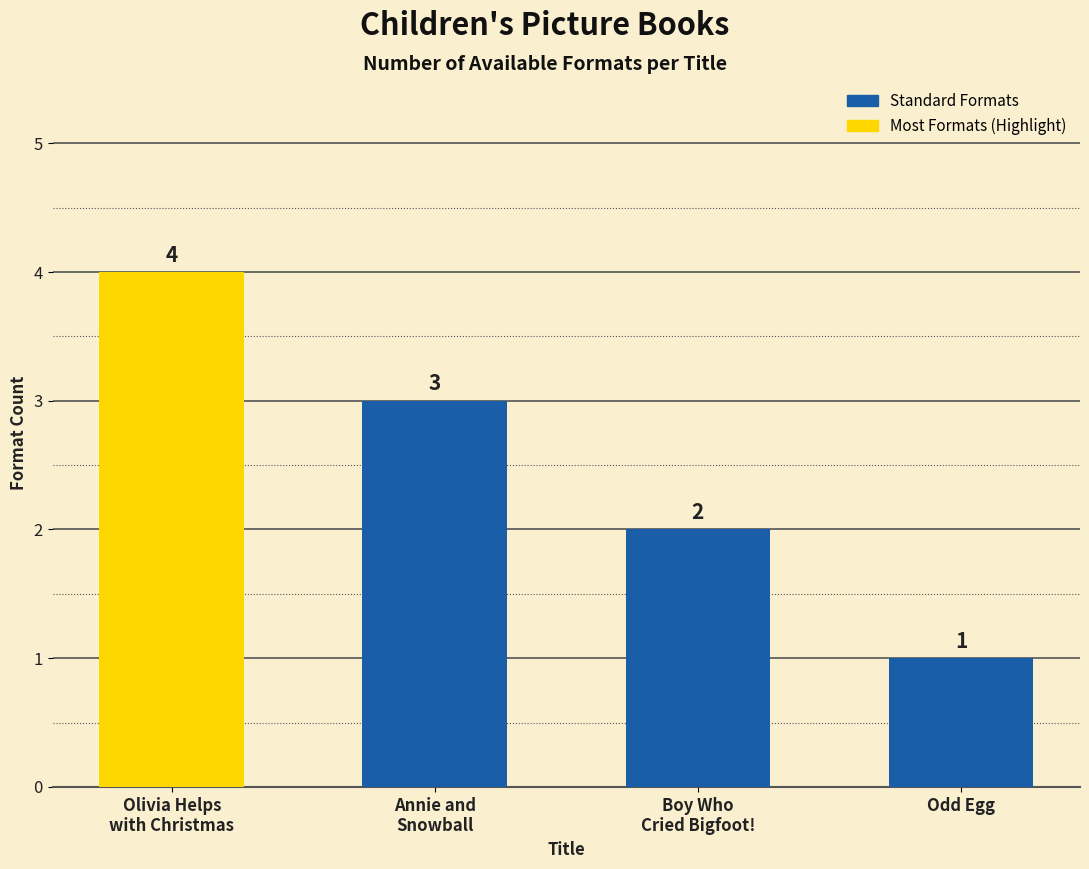

What position from the right is Olivia Helps
with Christmas?

4